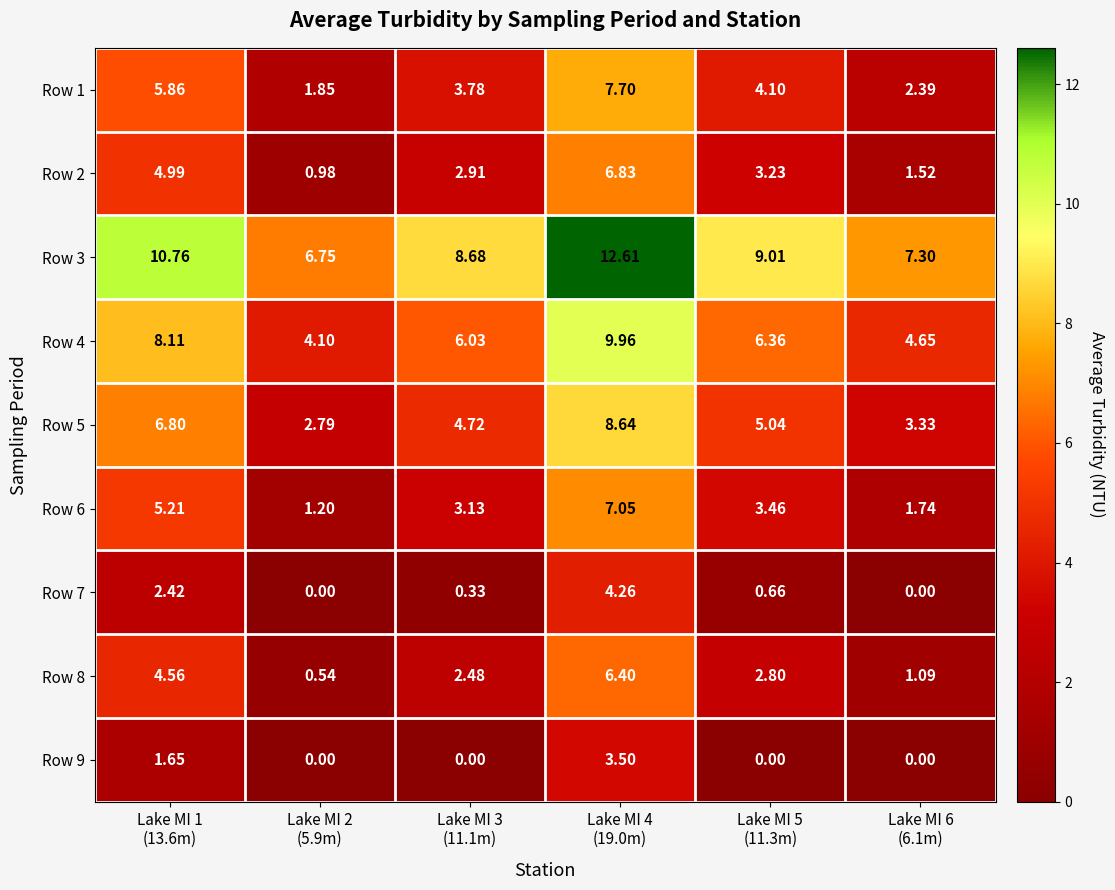

How many data points in Row 2 are above 3?

3